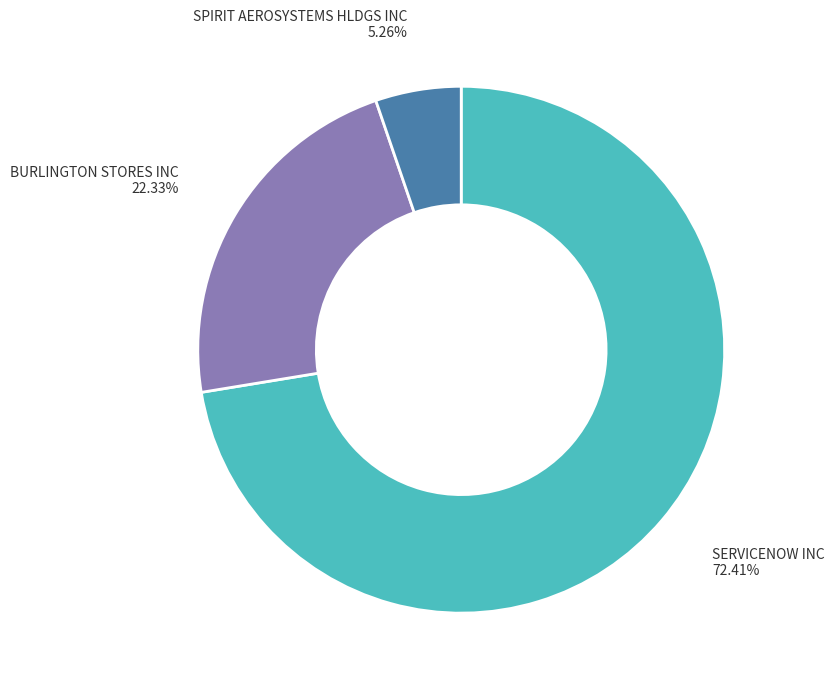

To the nearest percent, what is the difference between the SERVICENOW INC and BURLINGTON STORES INC slice percentages?

50%